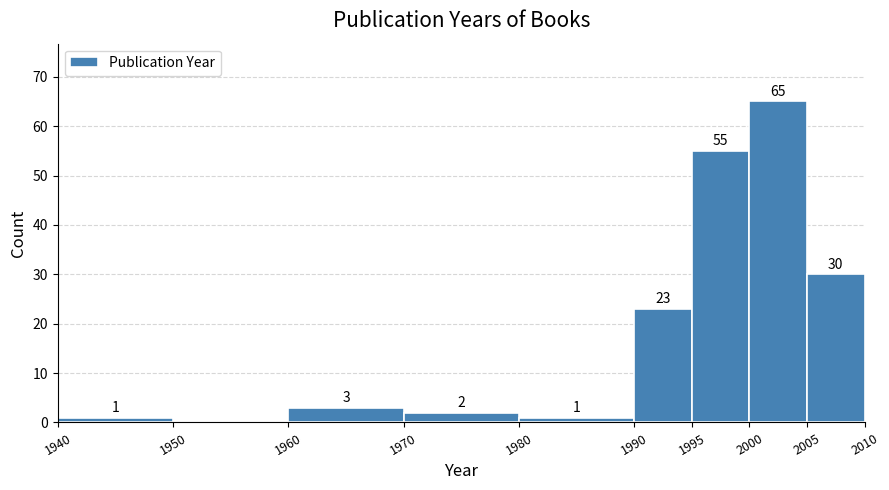

Which range on the x-axis has the tallest bar?

2000 to 2005